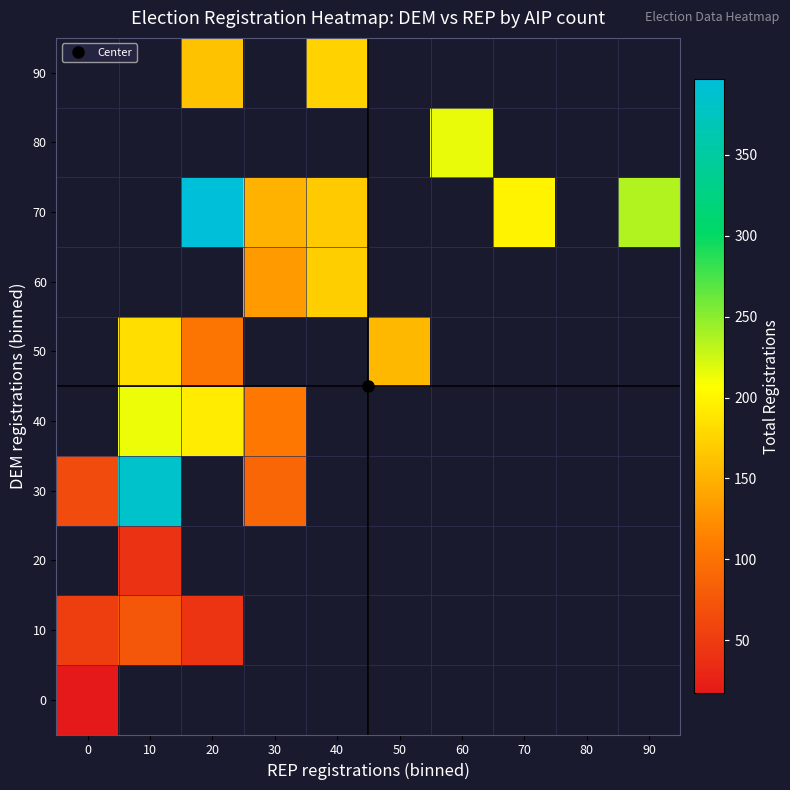

How many series are shown in this chart?

10